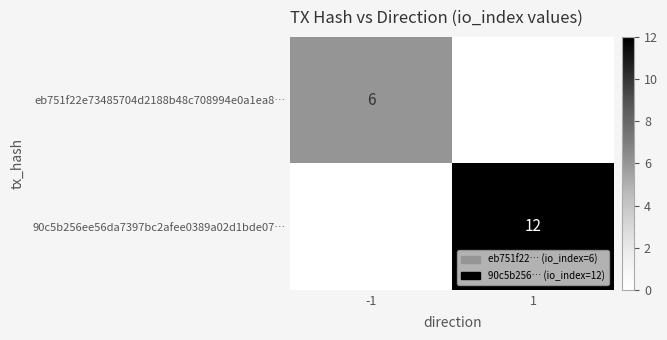

What is the difference between the highest and lowest values at -1?

6